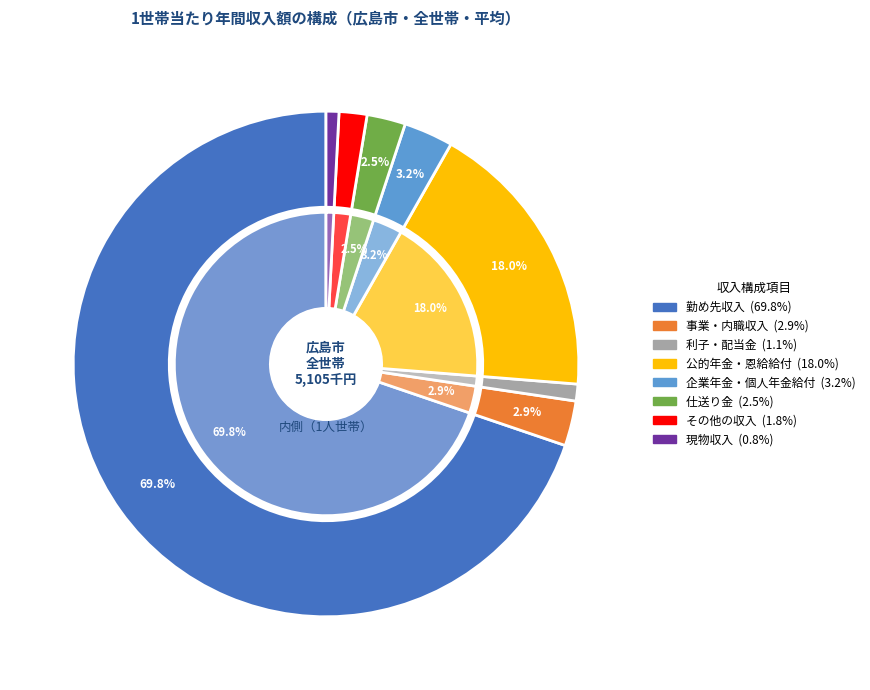

What percentage is the 企業年金・個人年金給付 slice, to the nearest percent?

3%